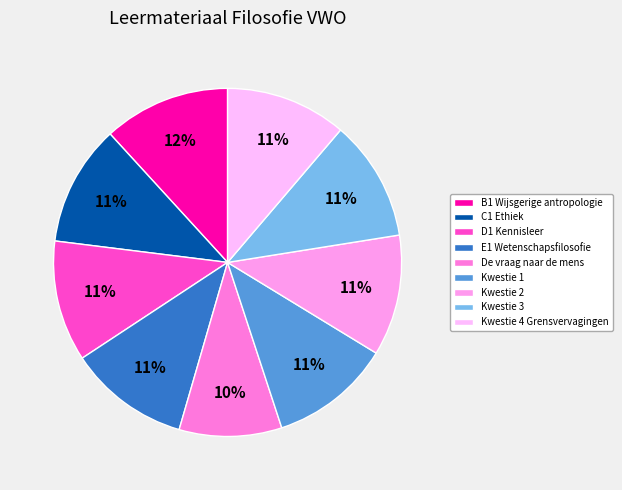

Rank the categories by value from lowest to highest.

De vraag naar de mens, Kwestie 1, C1 Ethiek, D1 Kennisleer, E1 Wetenschapsfilosofie, Kwestie 2, Kwestie 3, Kwestie 4 Grensvervagingen, B1 Wijsgerige antropologie